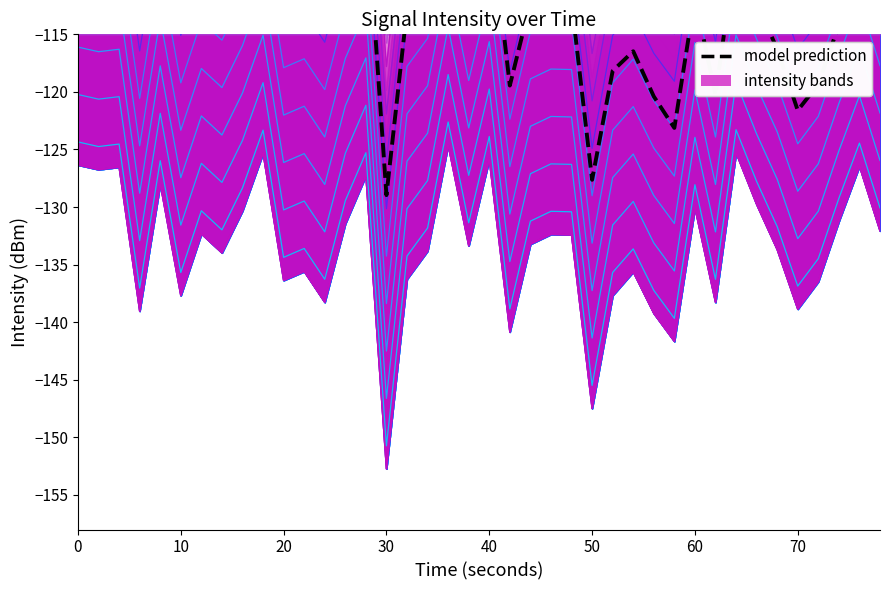

How many data points are above -111?

17